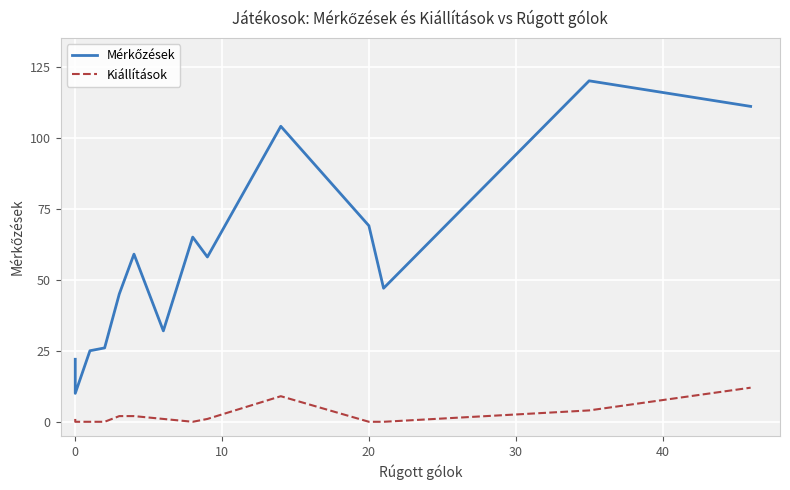

How many categories are shown in the chart?

14